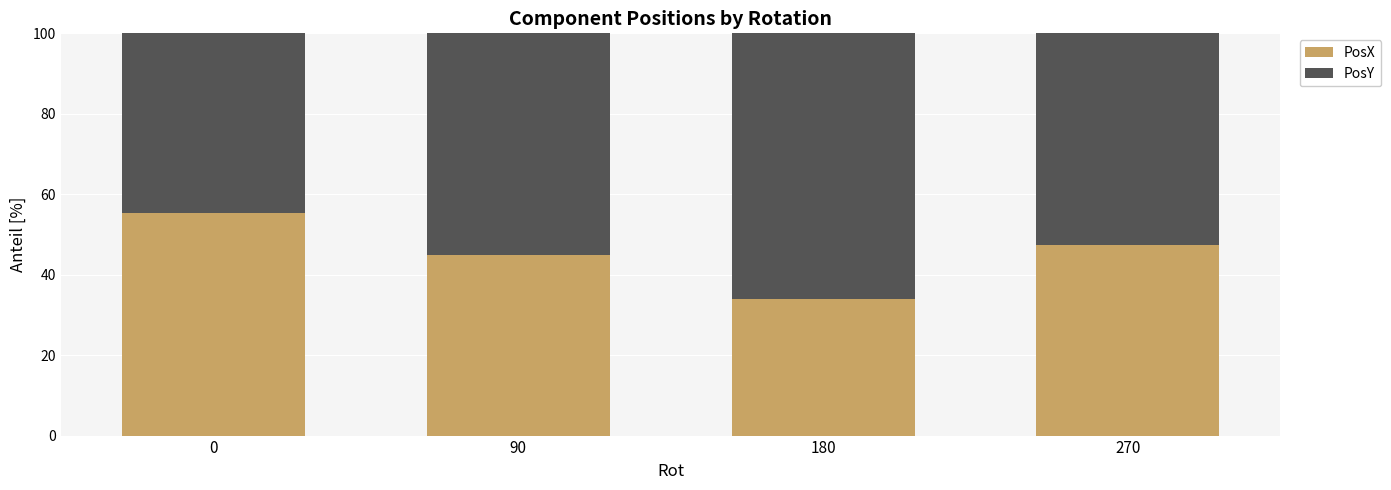

How many series are shown in this chart?

2